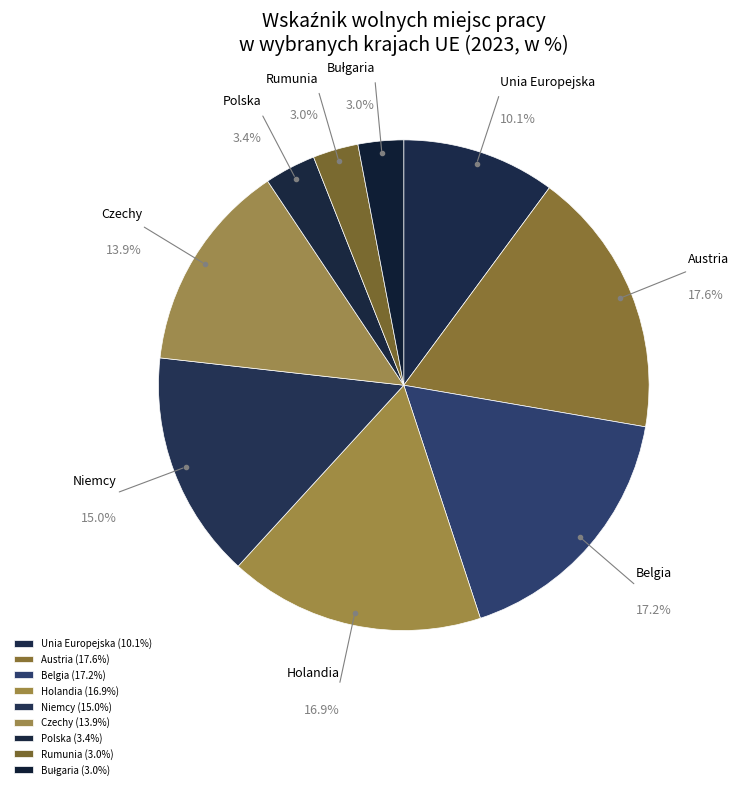

To the nearest percent, what portion does Rumunia represent?

3%